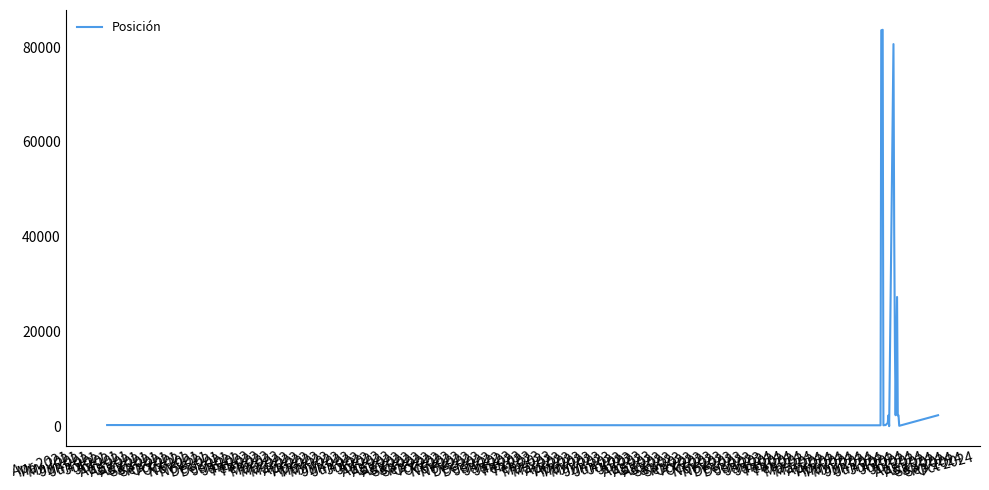

What is the greatest value displayed?

83626.0